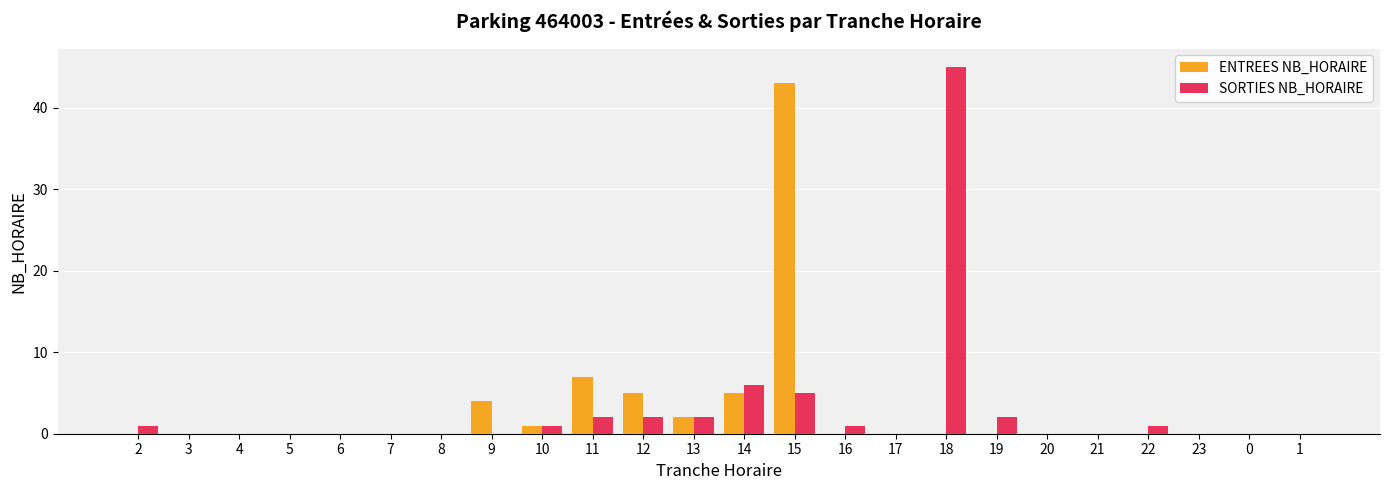

The value of ENTREES NB_HORAIRE at 13 is 2. True or false?

True